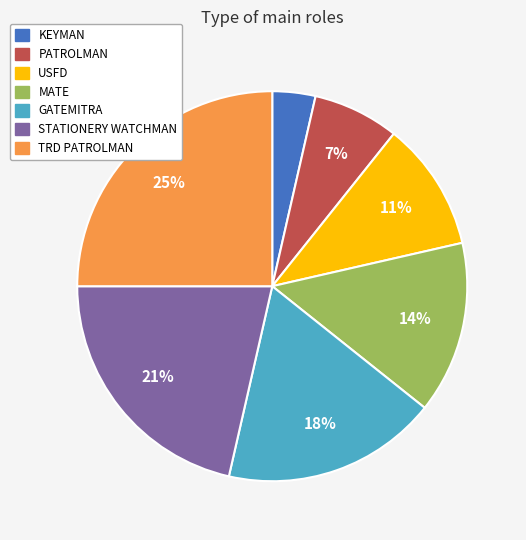

To the nearest percent, what is the average slice percentage?

14%